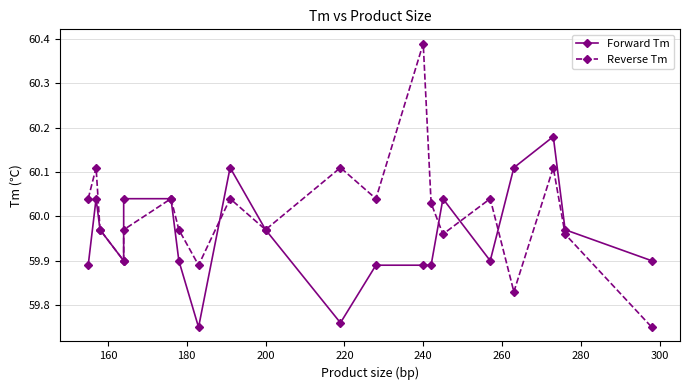

What is the average value of the Forward Tm series?

60.0